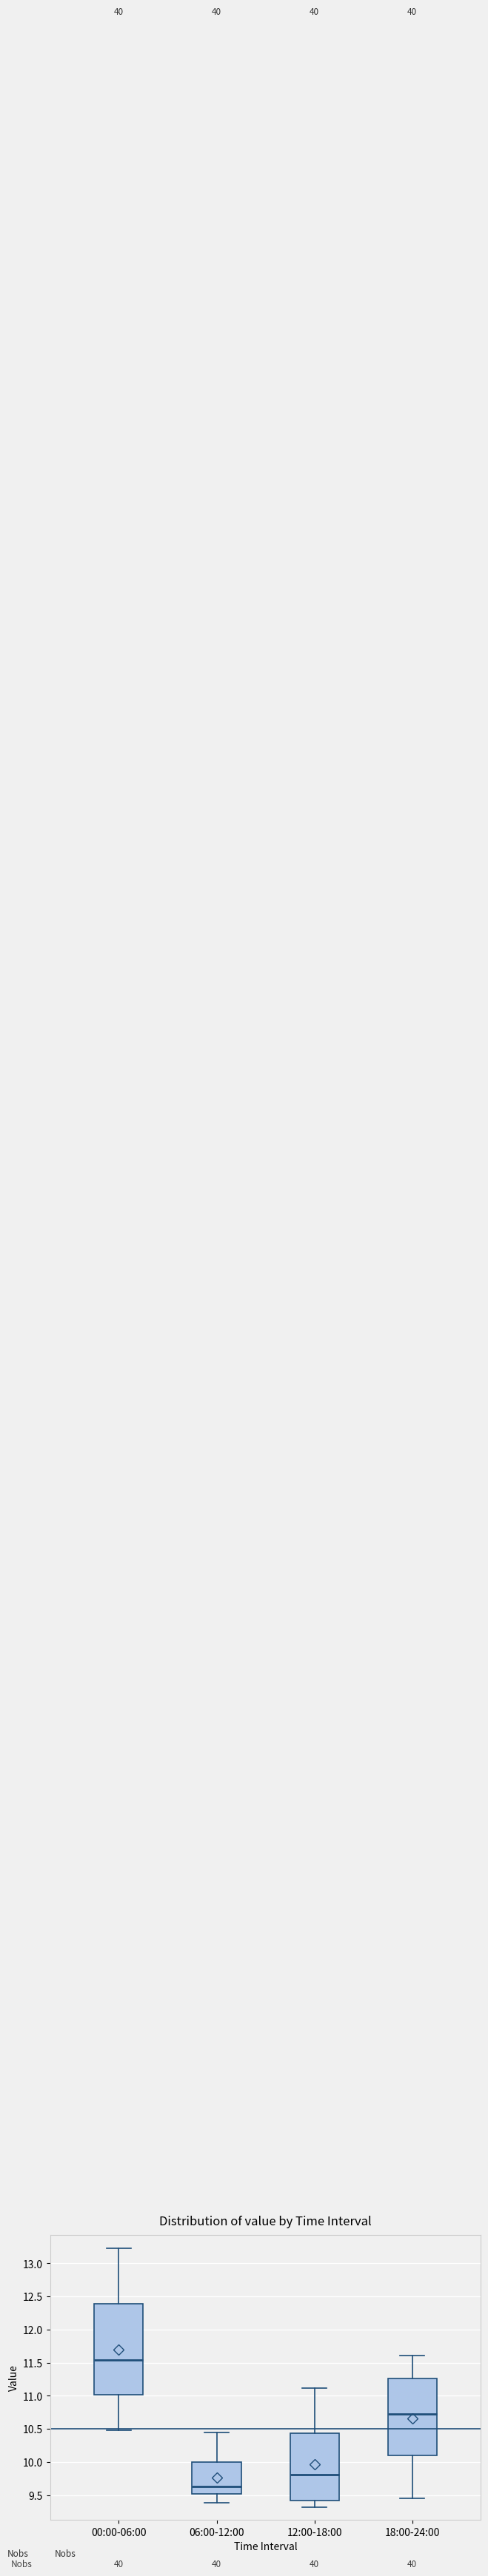

Which box has the lowest median line?

06:00-12:00